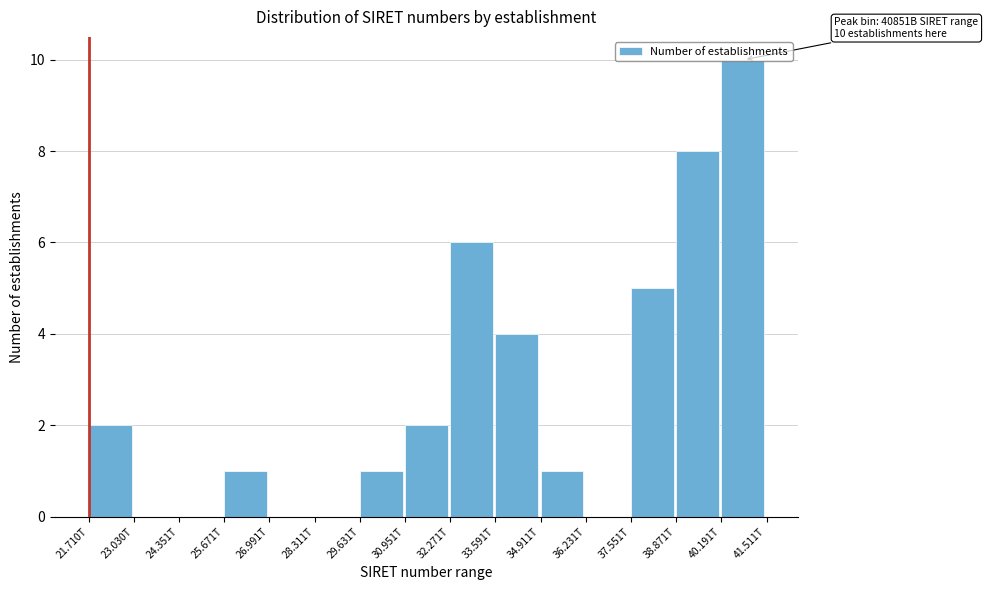

What is the sum of all values?

40